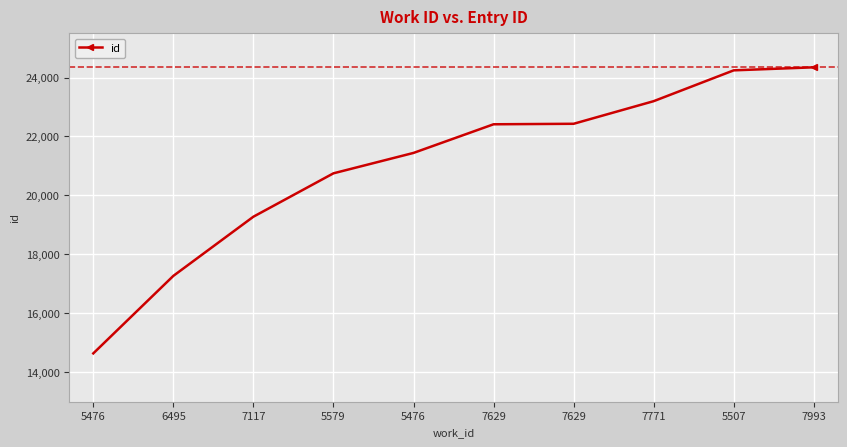

Count the number of data series in this chart.

1